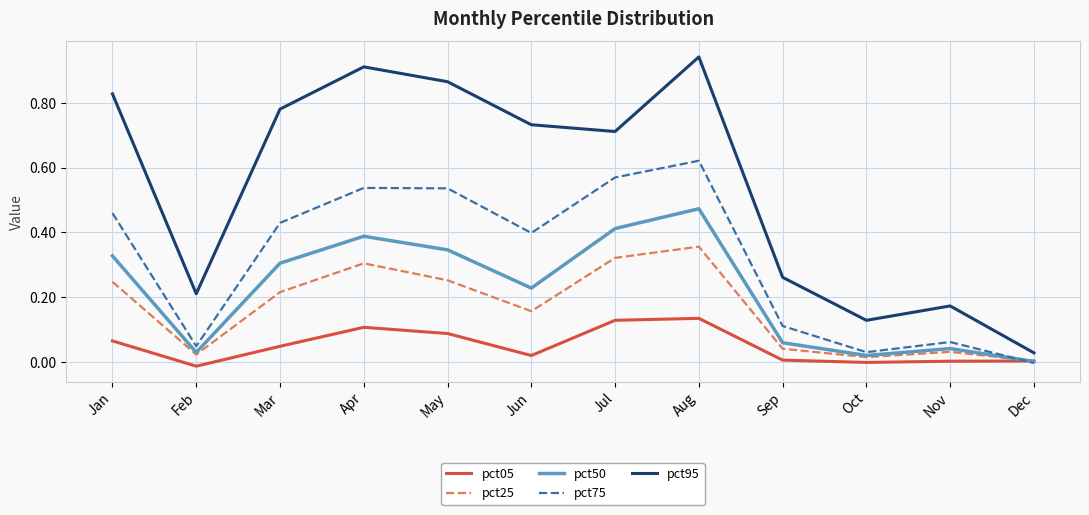

Where is the first local maximum for pct25?

Apr